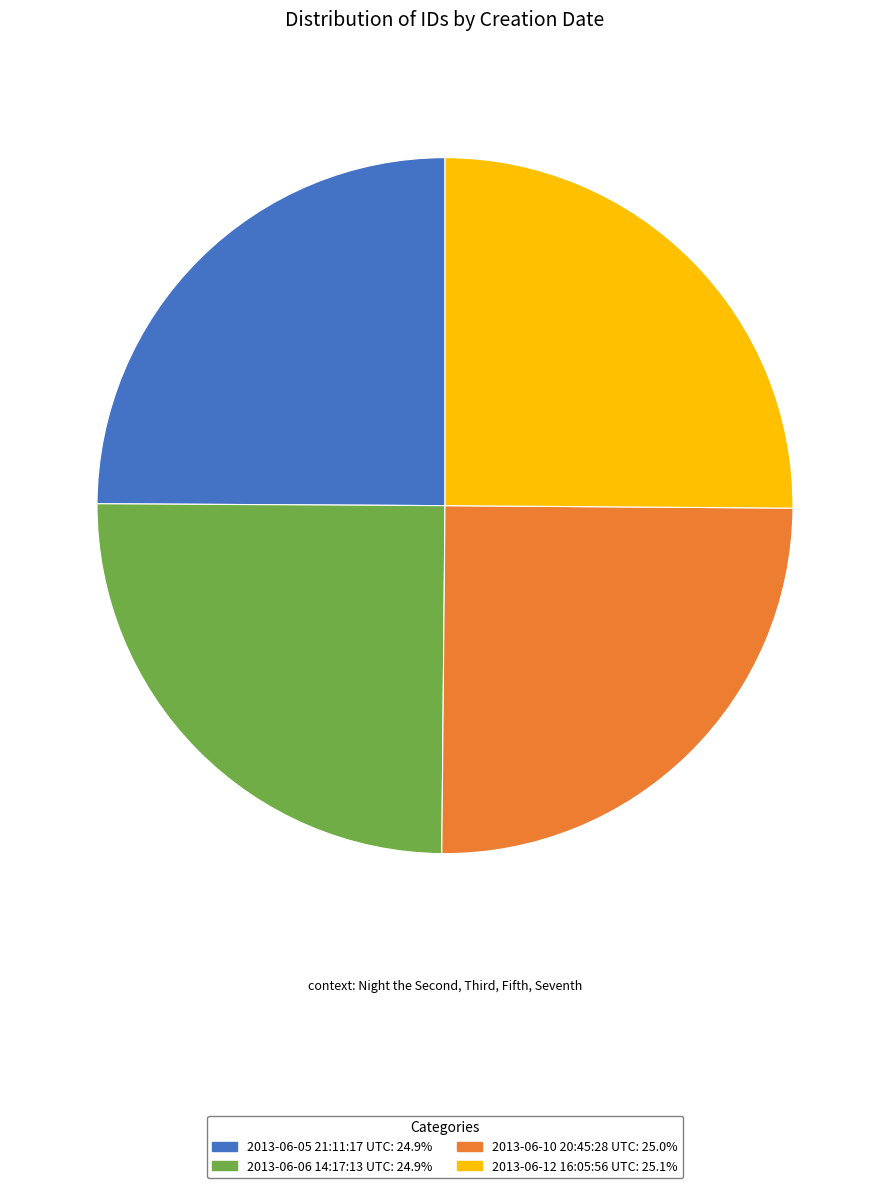

Is there any slice that represents more than half of the pie?

No